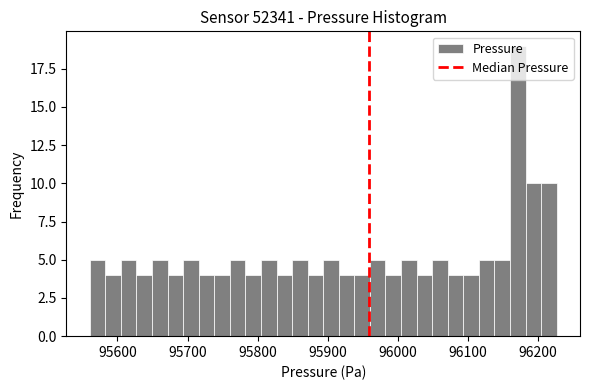

Read against the x-axis, roughly where is the centre of the tallest bar?

96170